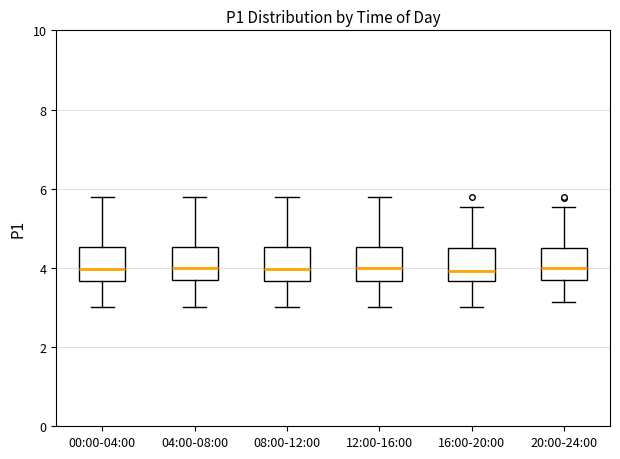

Reading left to right, transcribe this box plot: for each box, give where its median line is, the range the box spans, and where its two whiskers end, as read against the y-axis. The values are not printed on the chart, so give them approximately, as read against the axis.

00:00-04:00: median 4.0, box 3.6 to 4.6, whiskers 3.0 to 5.8
04:00-08:00: median 4.0, box 3.6 to 4.6, whiskers 3.0 to 5.8
08:00-12:00: median 4.0, box 3.6 to 4.6, whiskers 3.0 to 5.8
12:00-16:00: median 4.0, box 3.6 to 4.6, whiskers 3.0 to 5.8
16:00-20:00: median 4.0, box 3.6 to 4.6, whiskers 3.0 to 5.6
20:00-24:00: median 4.0, box 3.6 to 4.6, whiskers 3.2 to 5.6